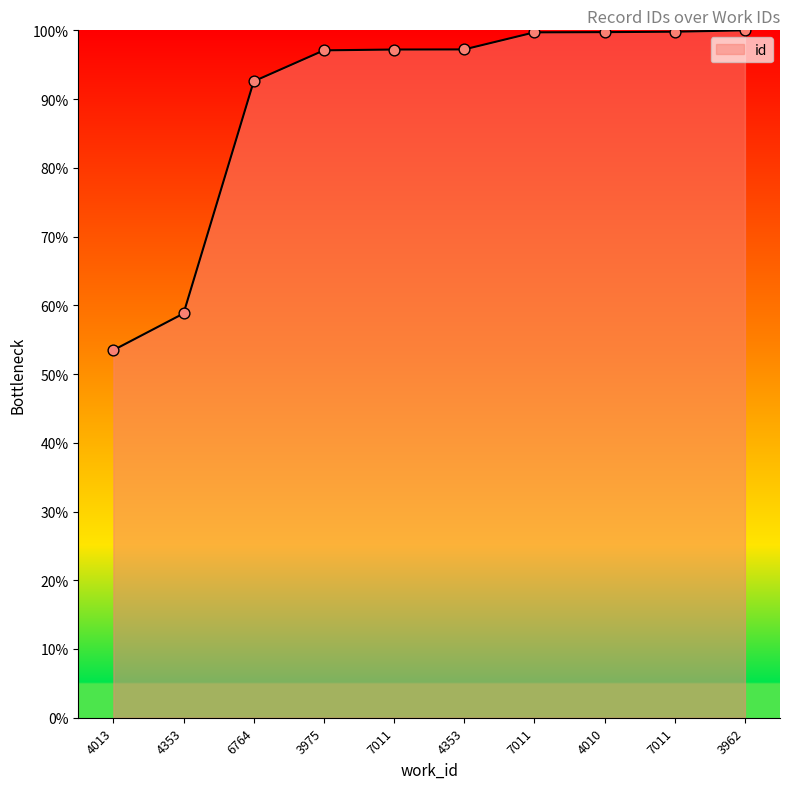

How many lines are shown in the chart?

1